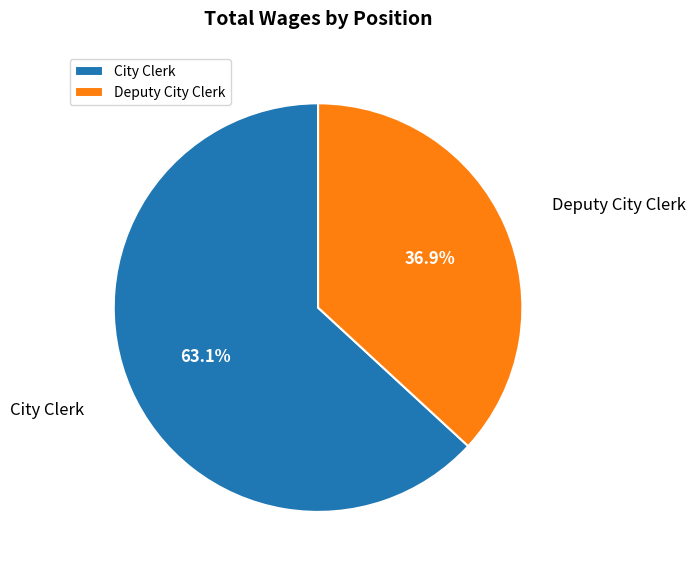

Rank the categories by value from highest to lowest.

City Clerk, Deputy City Clerk